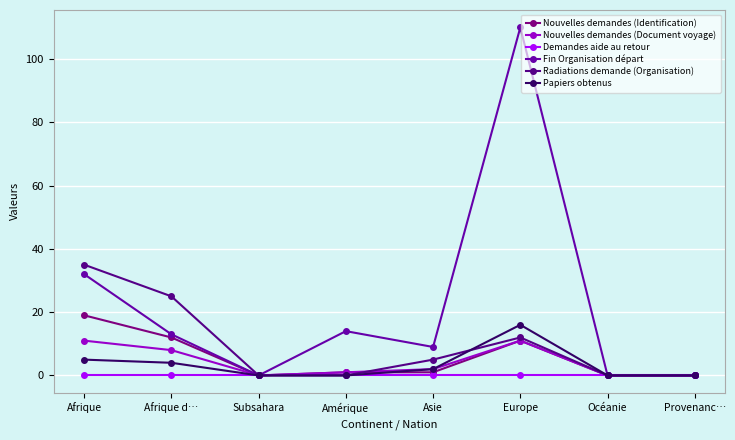

What is the label of the 2nd point from the left?

Afrique d…